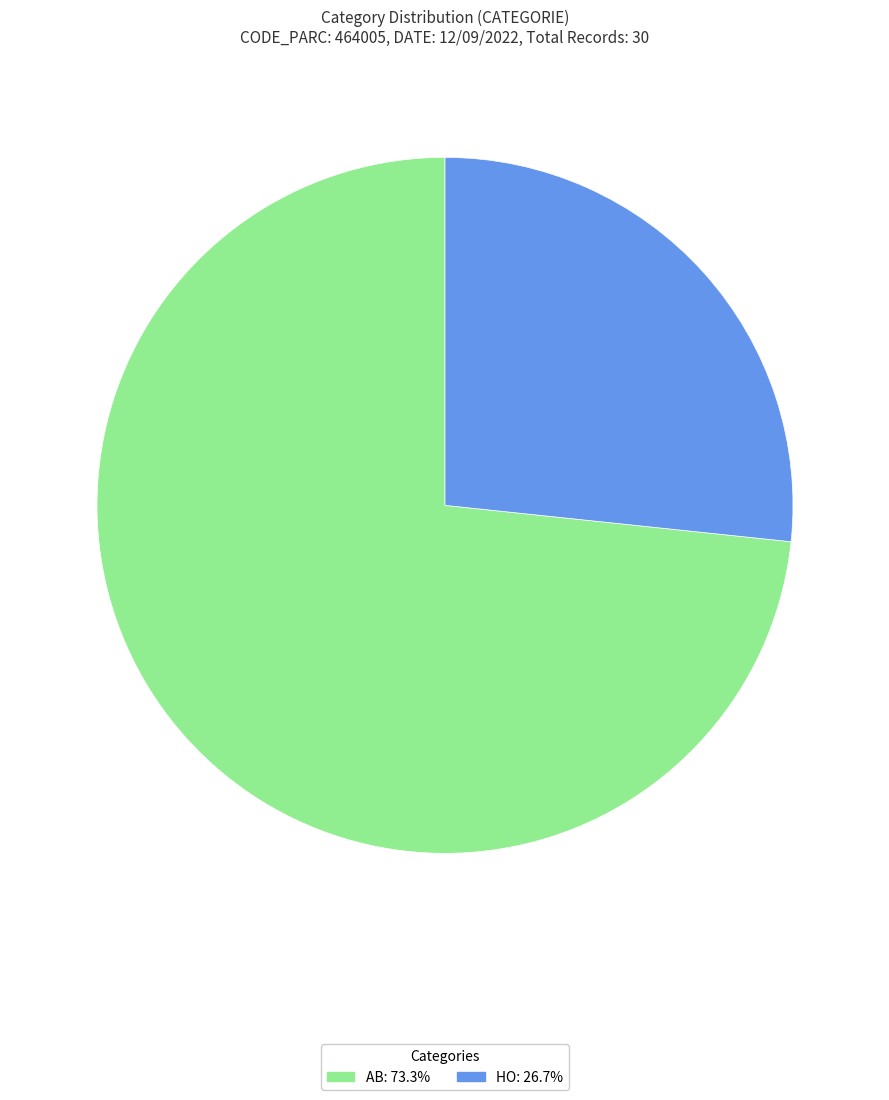

Rank the categories by value from lowest to highest.

HO, AB